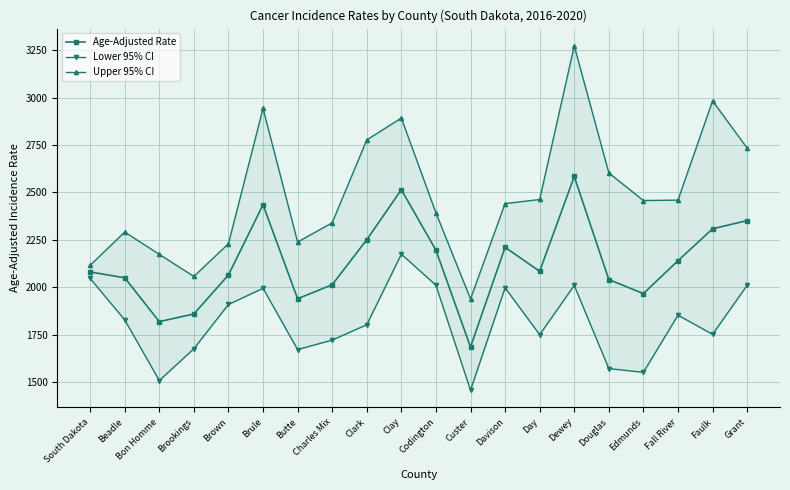

At which label does Upper 95% CI reach its peak?

Dewey